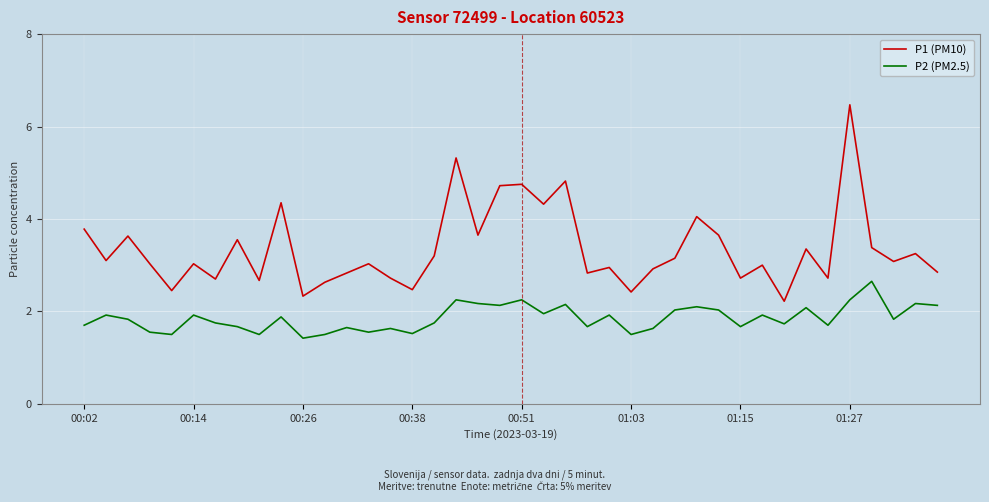

What is the average value of the P2 (PM2.5) series?

1.9